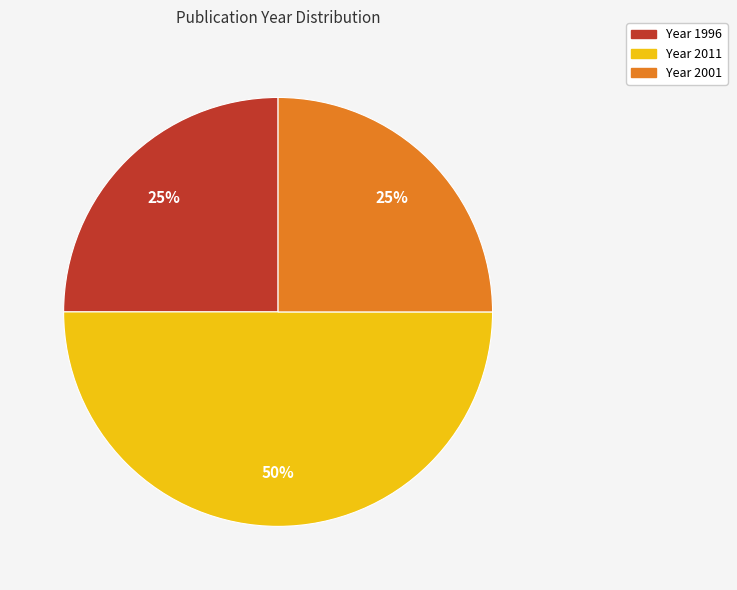

To the nearest percent, what is the average slice percentage?

33%